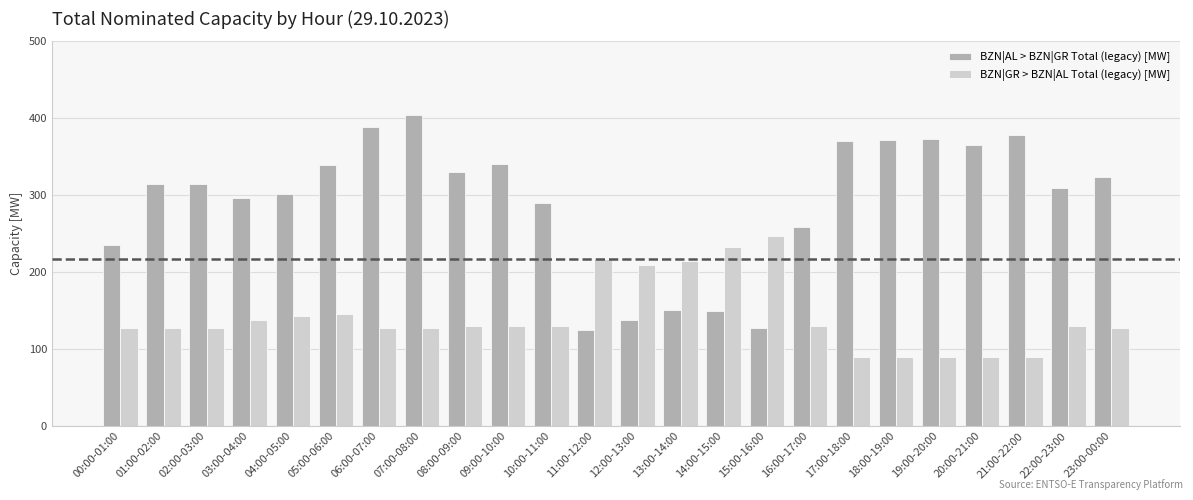

What is the difference between the highest and lowest values at 16:00-17:00?

129